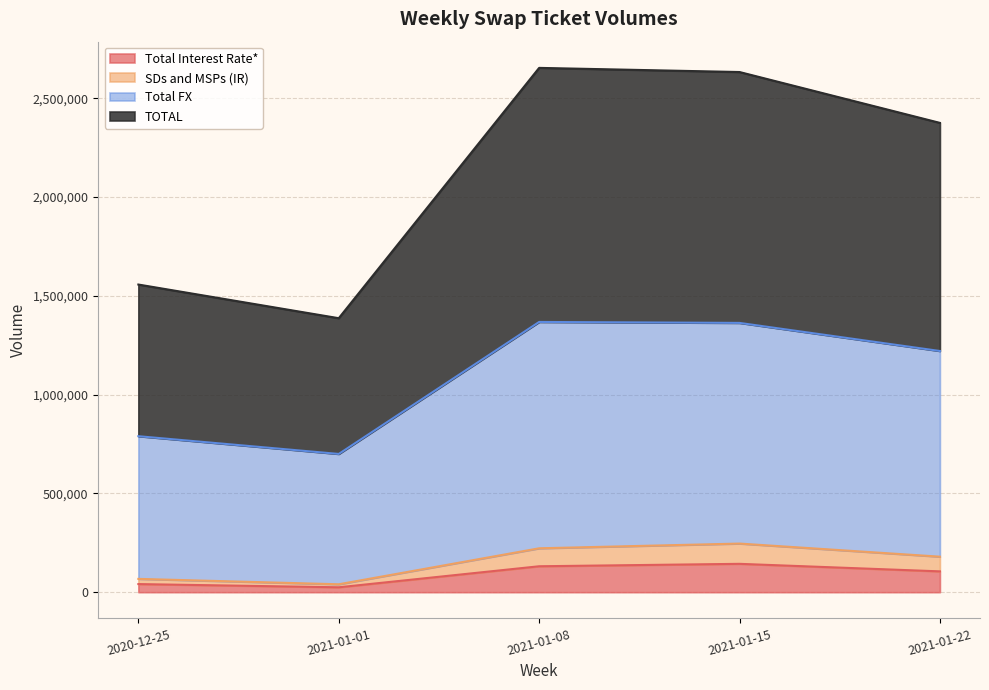

Where is SDs and MSPs (IR) nearest to the value 143074?

2021-01-22